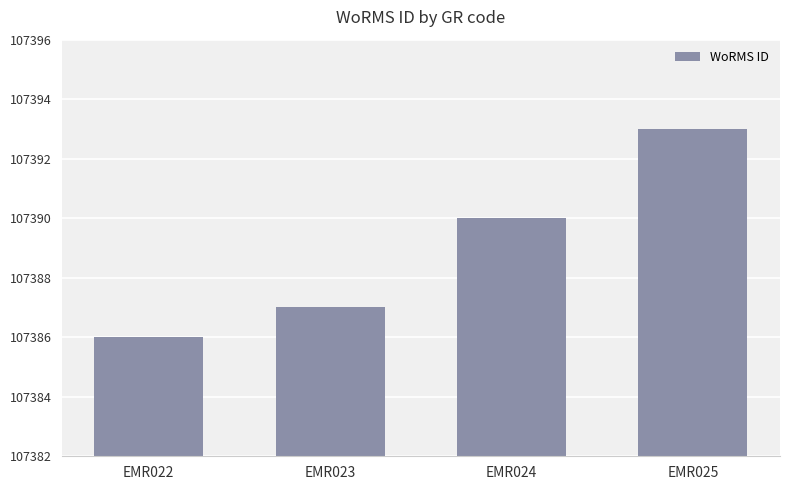

List the labels in order of value, largest first.

EMR025, EMR024, EMR023, EMR022